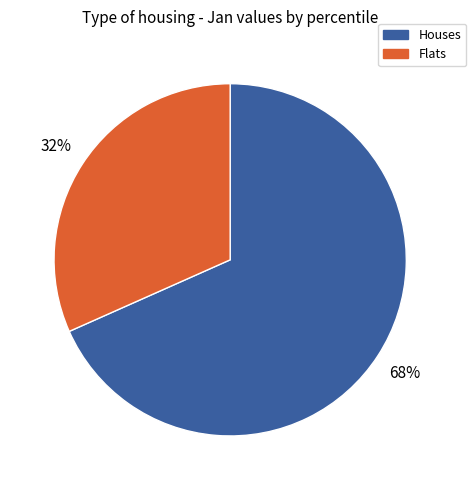

To the nearest percent, what is the average slice percentage?

50%